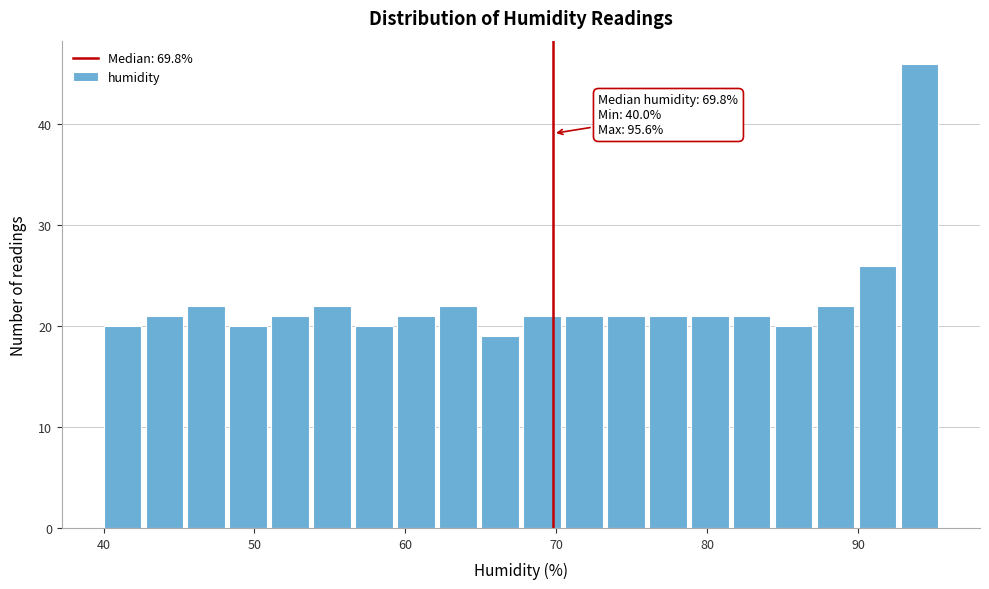

Around what value on the x-axis is the tallest bar? Give the approximate position of its centre, as read against the axis.

94